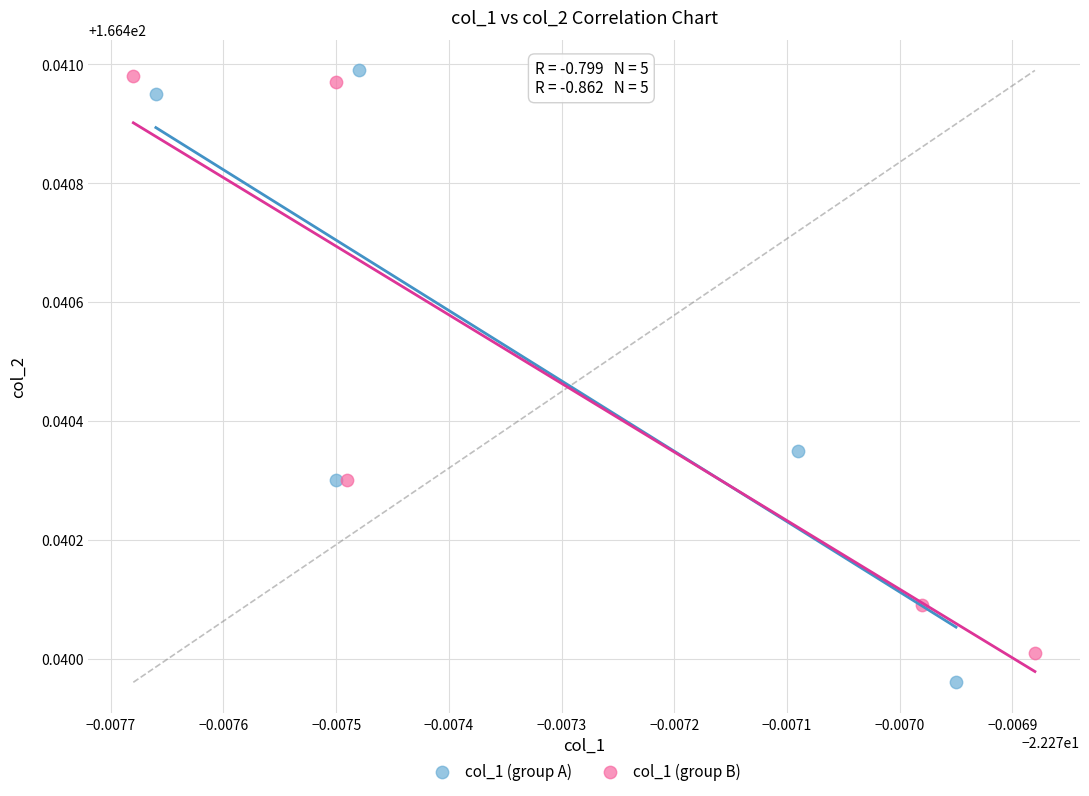

Which series reaches the maximum Y coordinate?

col_1 (group A)